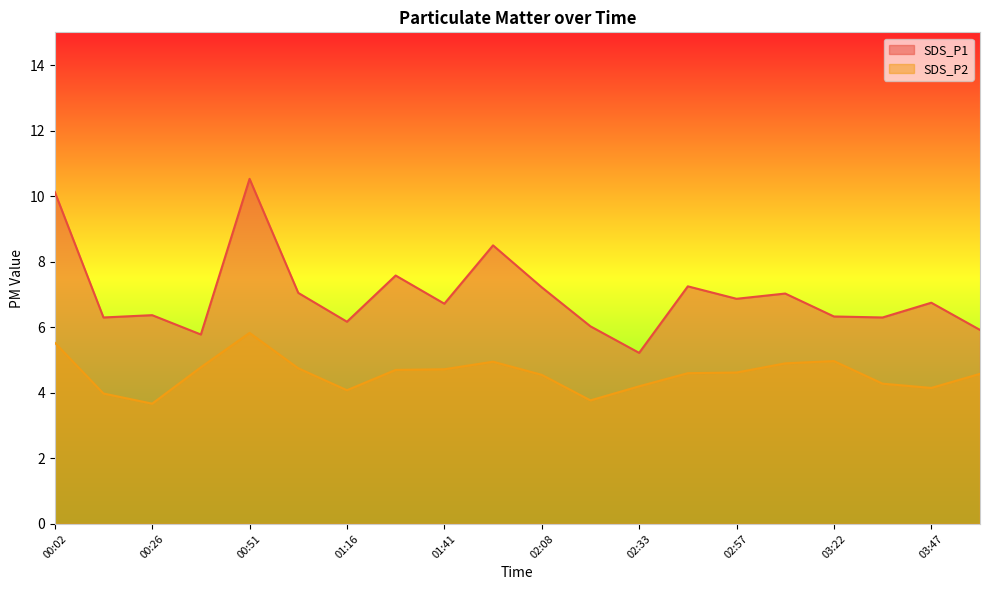

What is the label of the 11th point from the right?

01:56